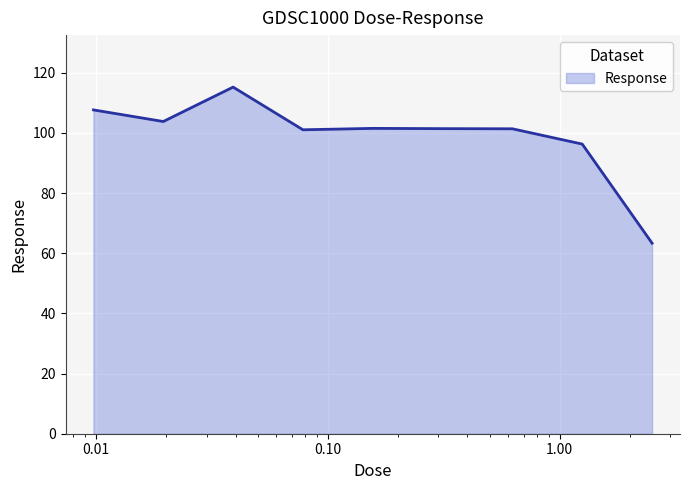

What is the sum of all values?

891.6